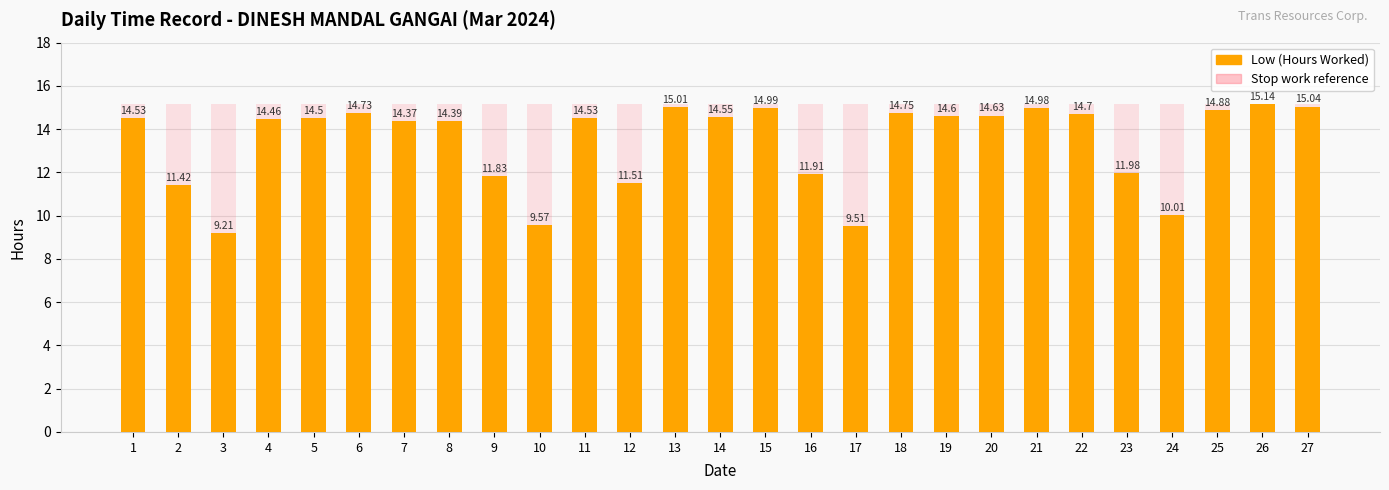

Between 14 and 22, which series saw the biggest shift?

Low